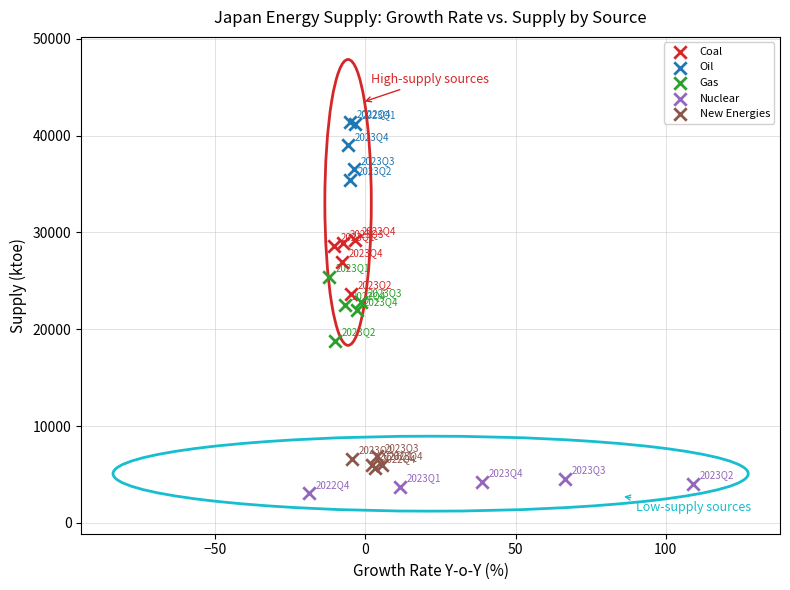

Which series reaches the minimum Y coordinate?

Nuclear